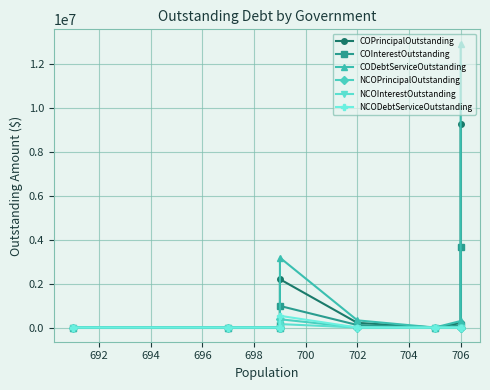

Does the chart display data point markers on the line(s)?

Yes